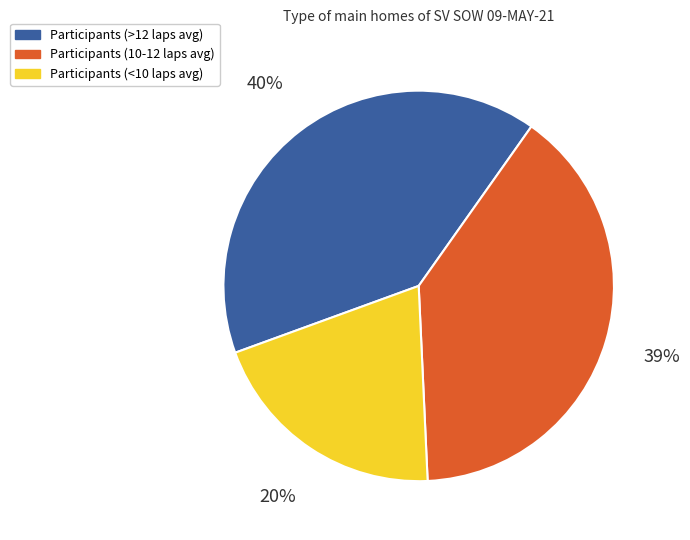

Is there any slice that represents more than half of the pie?

No